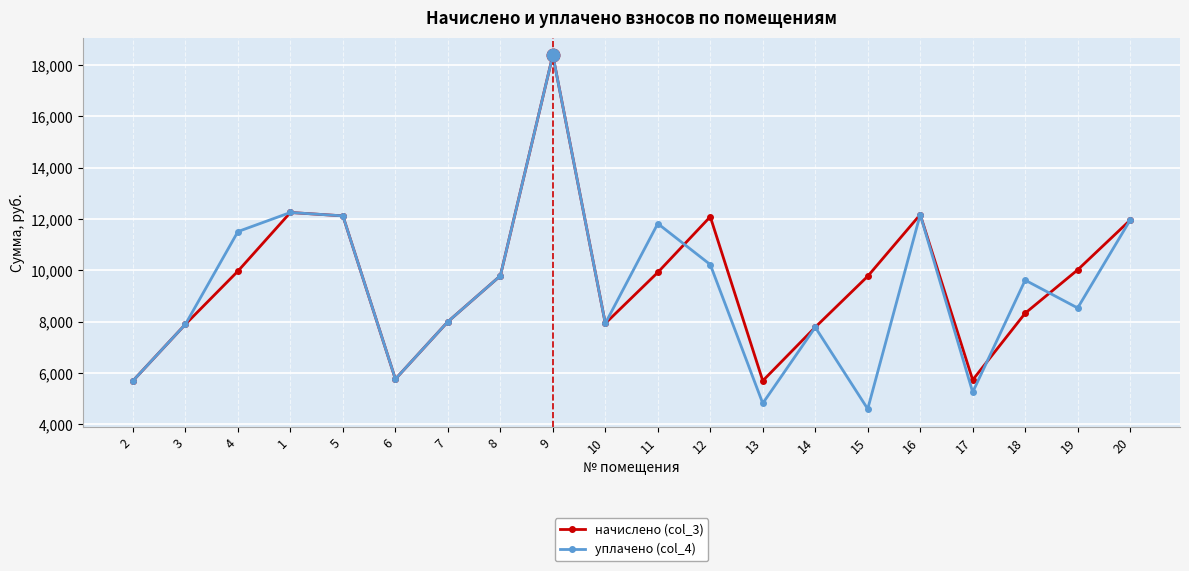

What are all the series names shown in the legend?

начислено (col_3), уплачено (col_4)